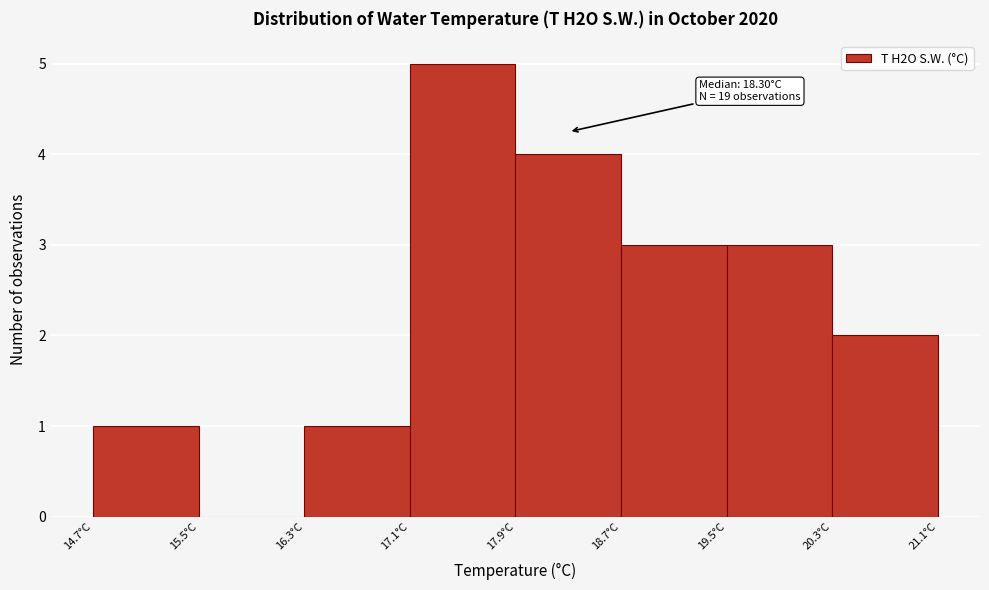

Which range on the x-axis has the tallest bar?

17.08 to 17.89